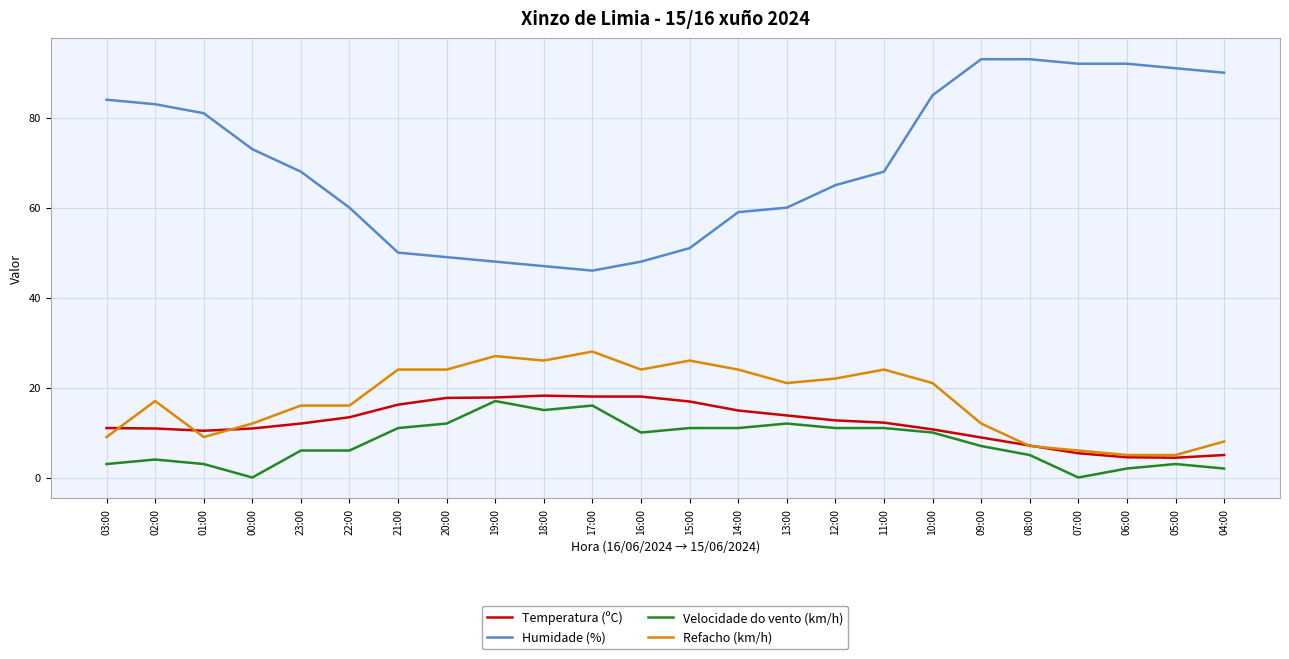

Which series changed the most between 12:00 and 07:00?

Humidade (%)